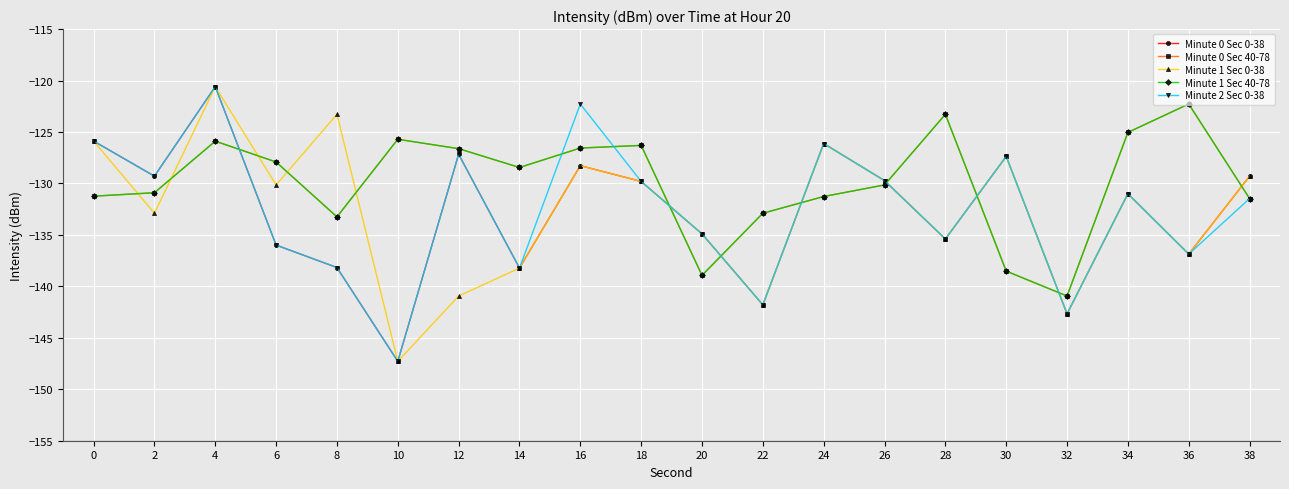

At which category is the sum across all series the highest?

4